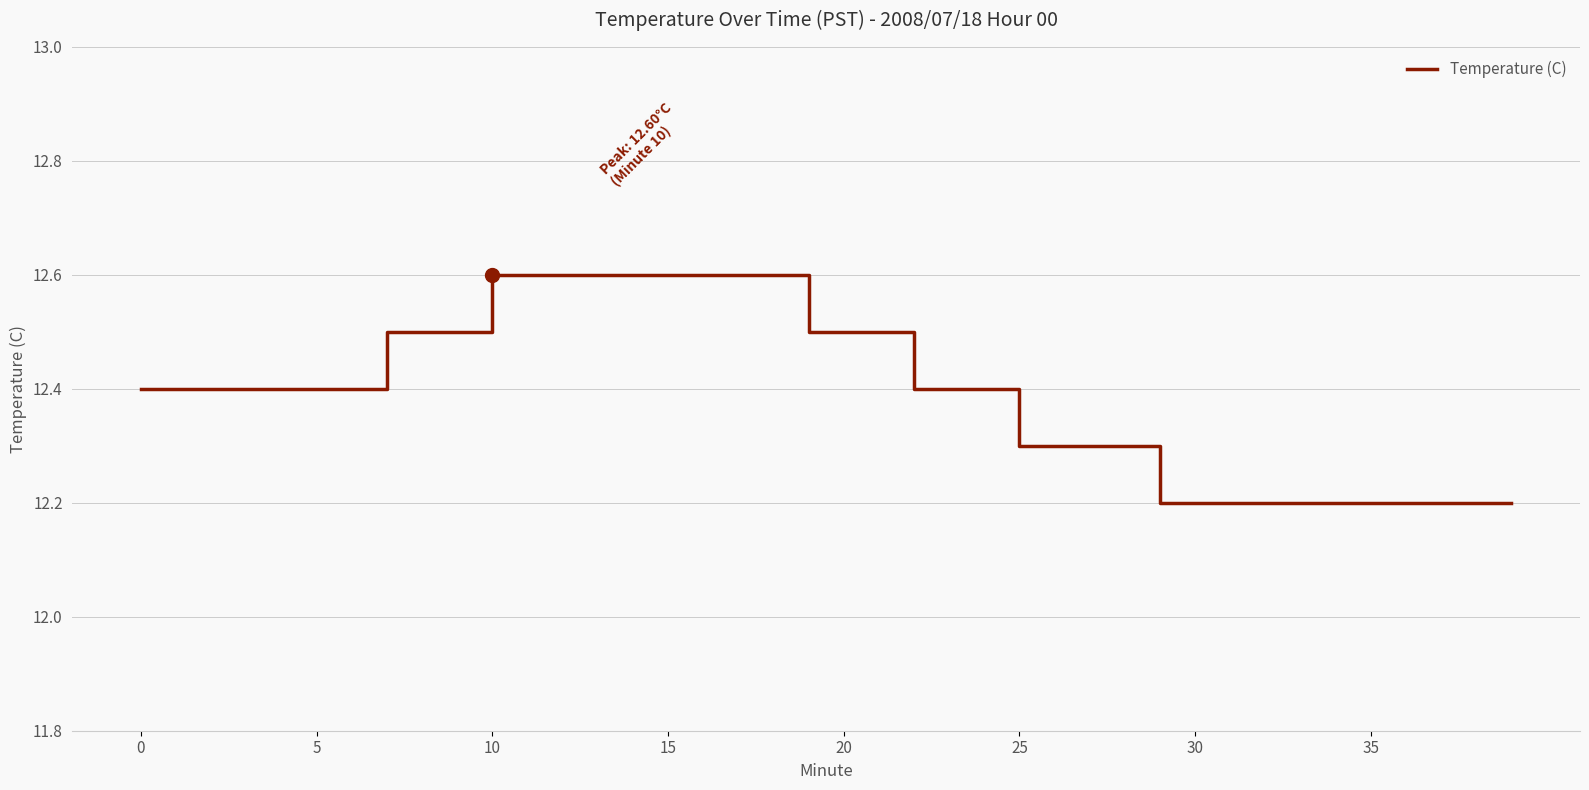

What is the greatest value displayed?

12.6